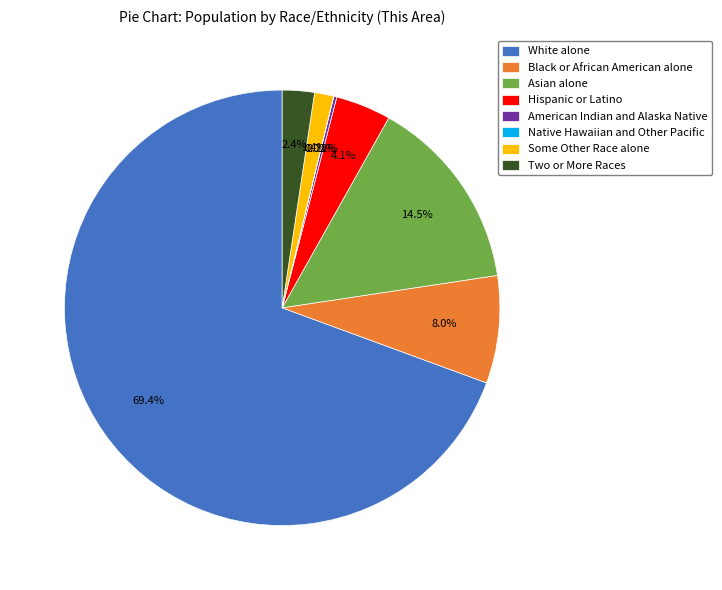

Which slice is the largest?

White alone